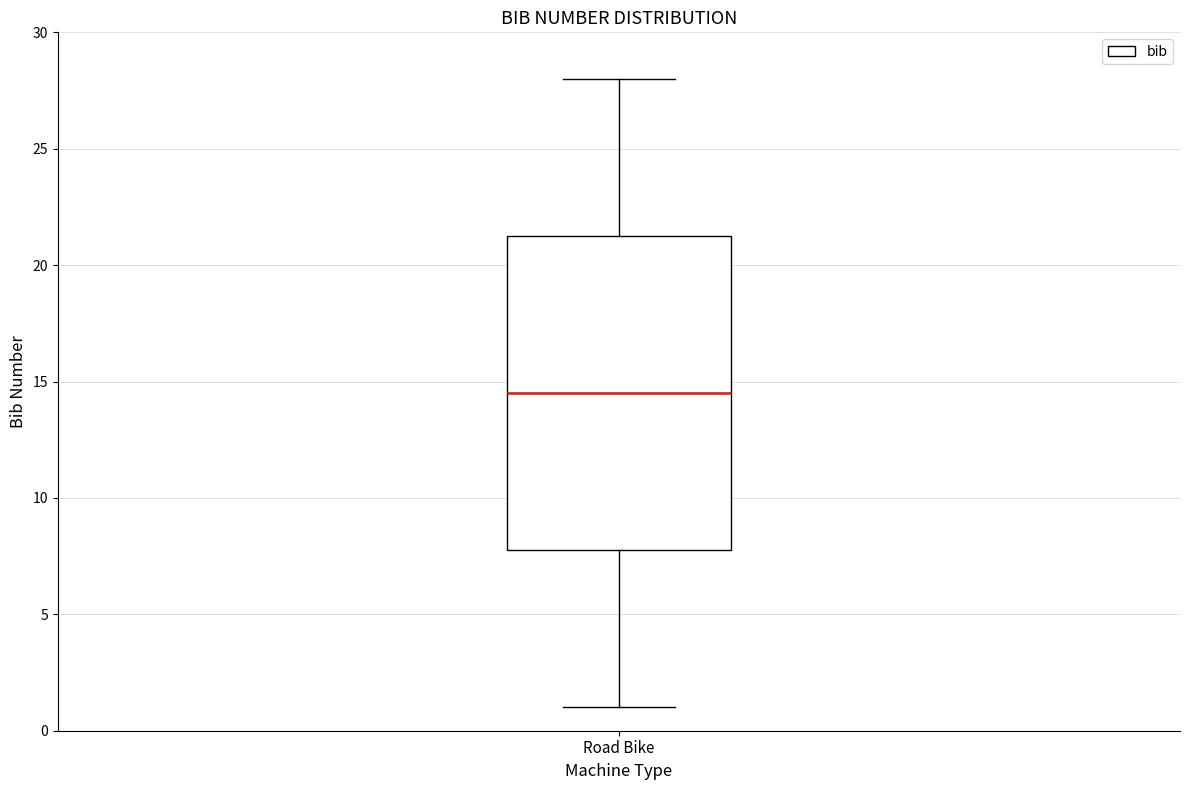

Transcribe this box plot: give where the median line is, the range the box spans, and where the two whiskers end, as read against the y-axis. The values are not printed on the chart, so give them approximately, as read against the axis.

median 14.5, box 8.0 to 21.5, whiskers 1.0 to 28.0